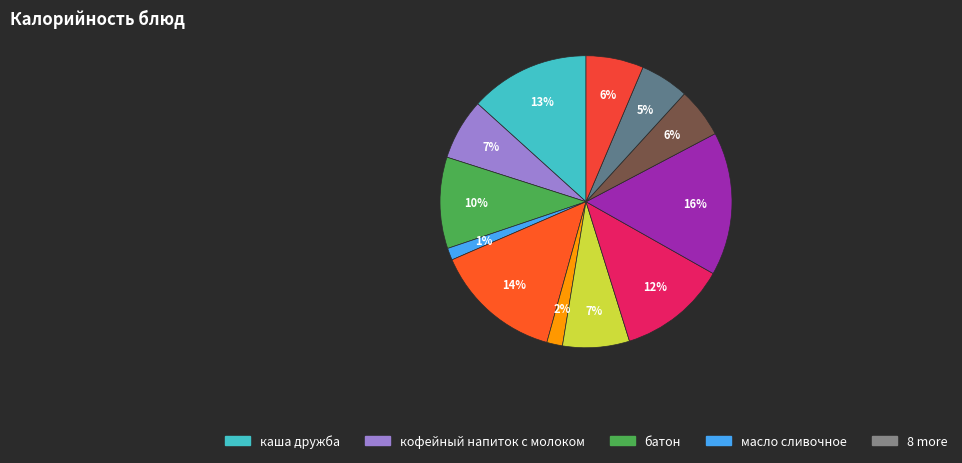

How many slices are in this pie chart?

12